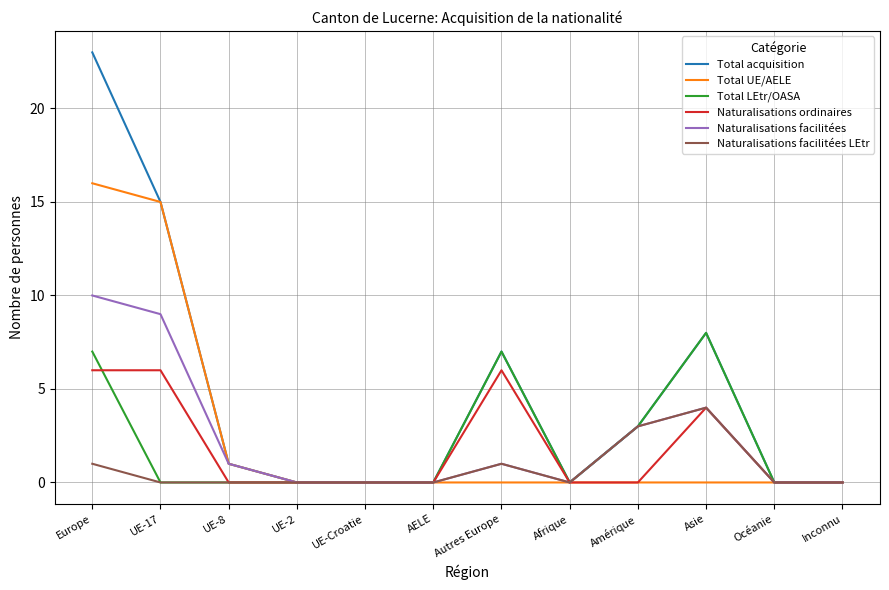

Is this an area chart (filled region under the line)?

No